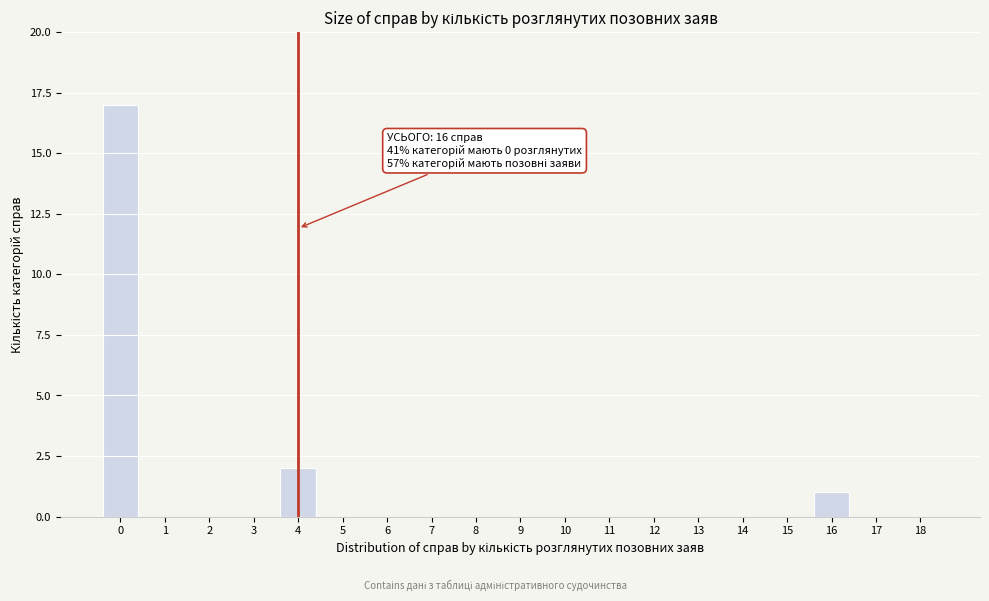

Reading right to left, what are all the values shown in this chart?

18=0	17=0	16=1	15=0	14=0	13=0	12=0	11=0	10=0	9=0	8=0	7=0	6=0	5=0	4=2	3=0	2=0	1=0	0=17